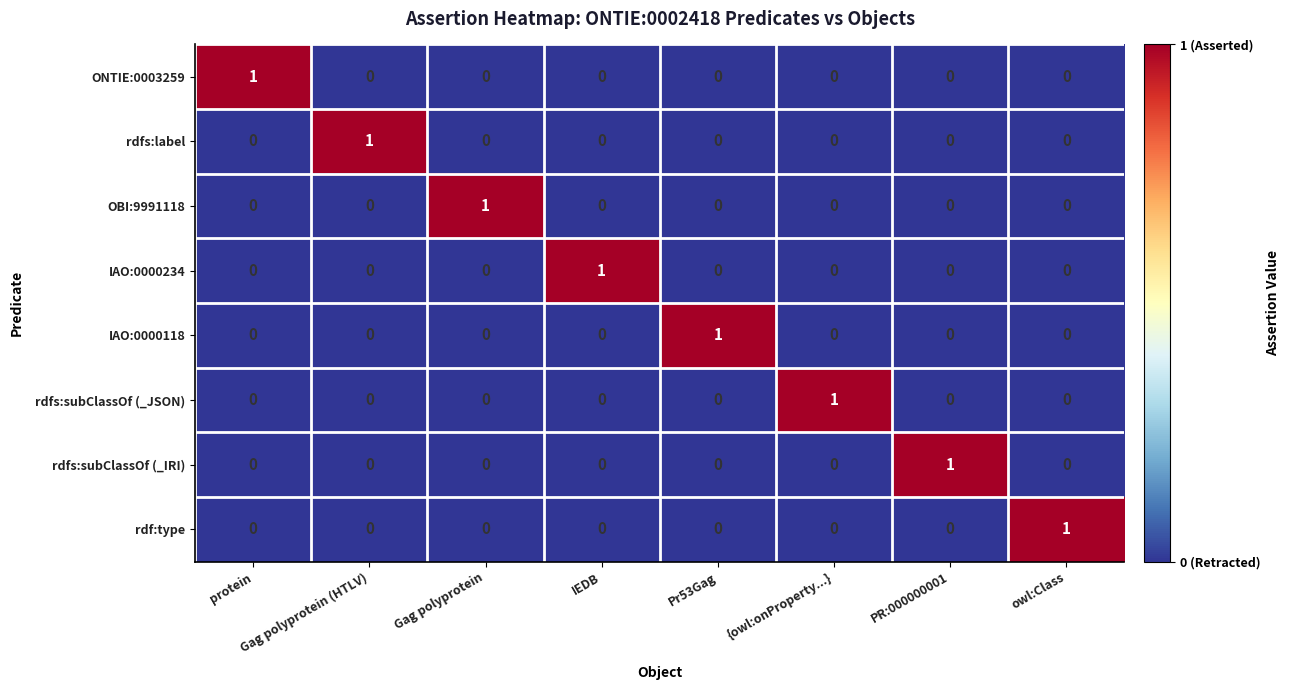

Count the IAO:0000118 values in the range 0 to 1.

8